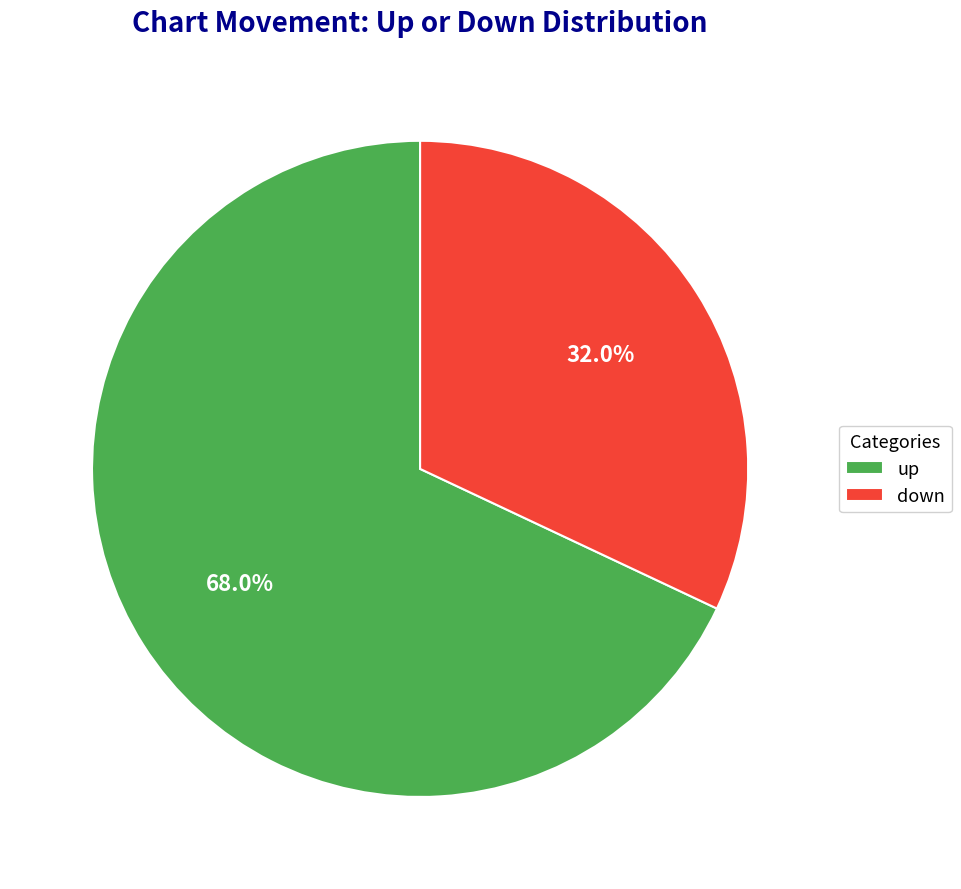

Does down represent more than half of the total?

No